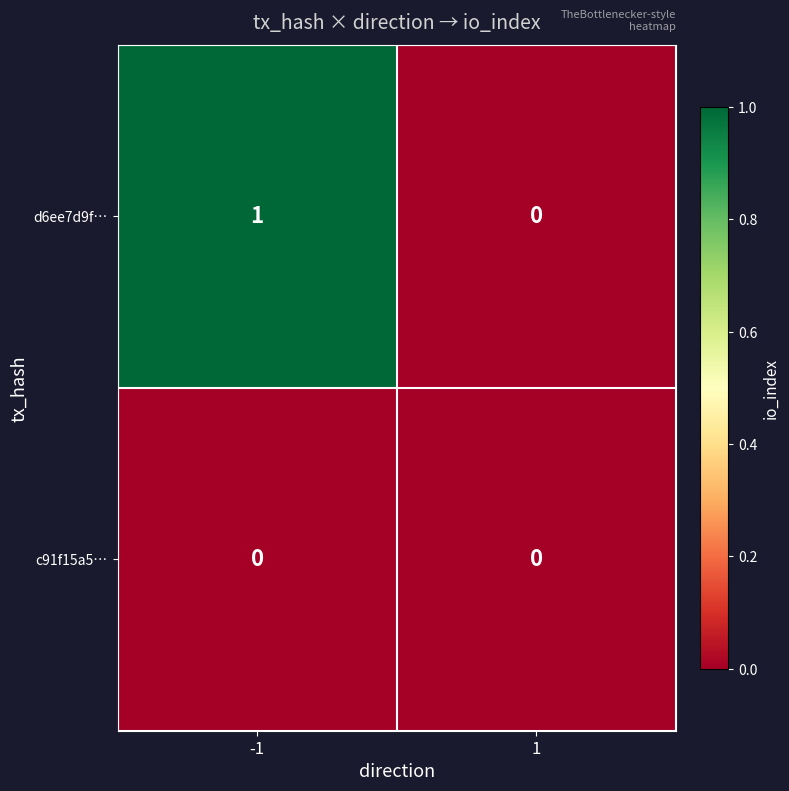

Rank the series by their average value, from lowest to highest.

c91f15a5…, d6ee7d9f…